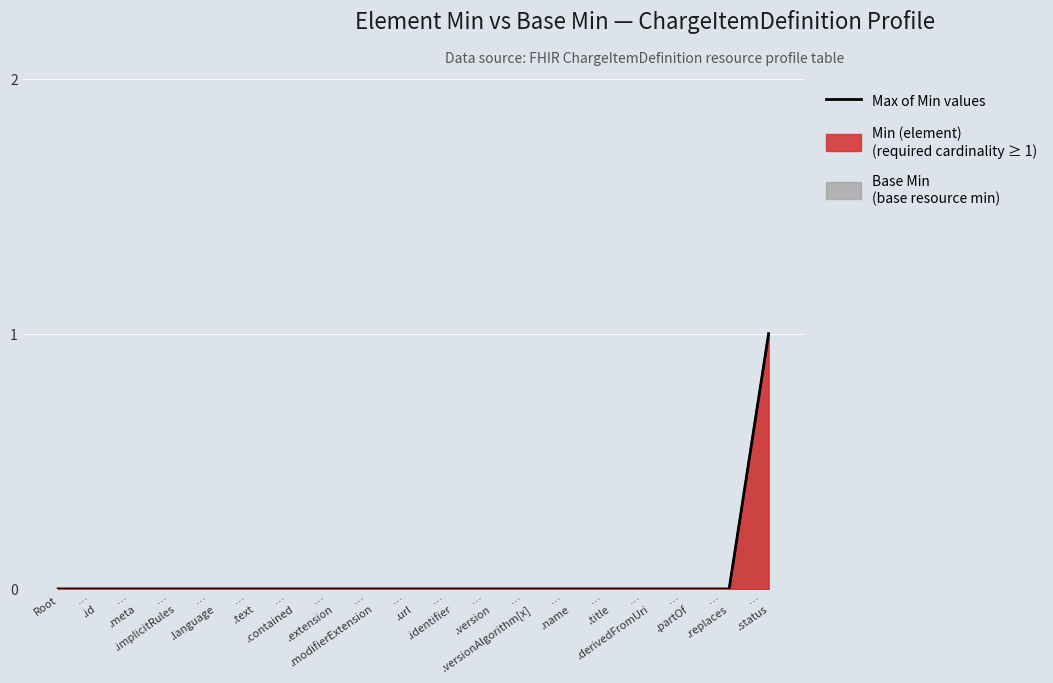

Which label corresponds to the smallest value in the chart?

Root